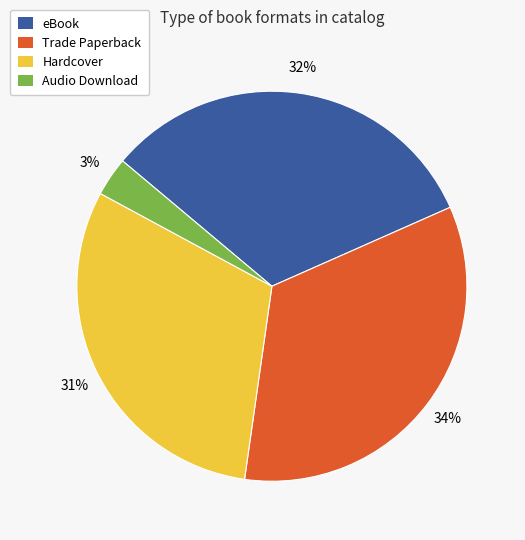

Is there any slice that represents more than half of the pie?

No